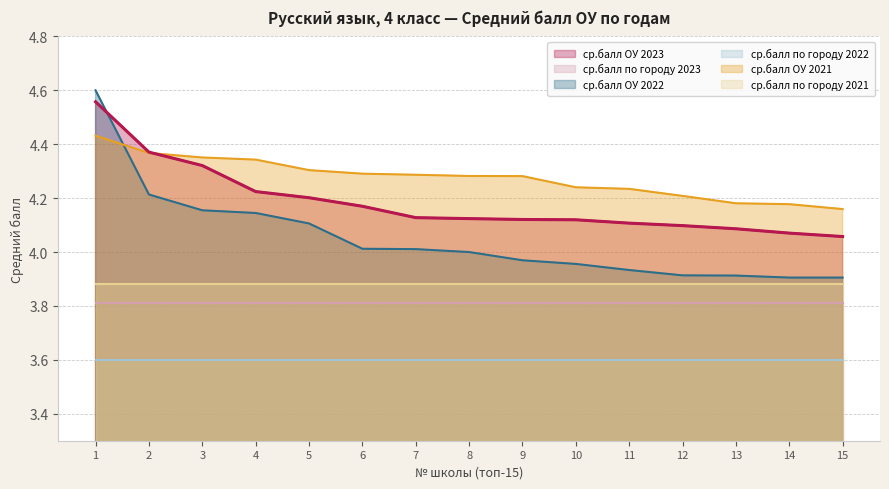

True or false: ср.балл ОУ 2022 has a value of 3.9 at 11.

True